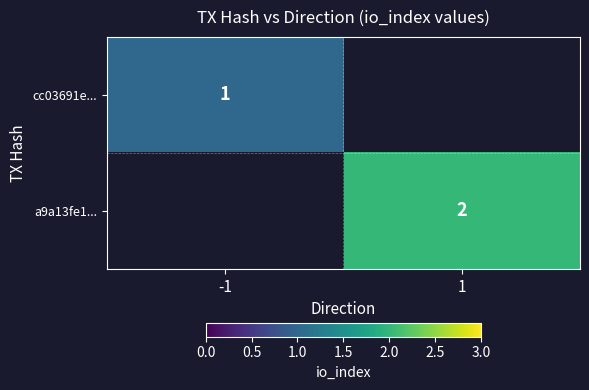

True or false: cc03691e... has a value of 1 at -1.

True